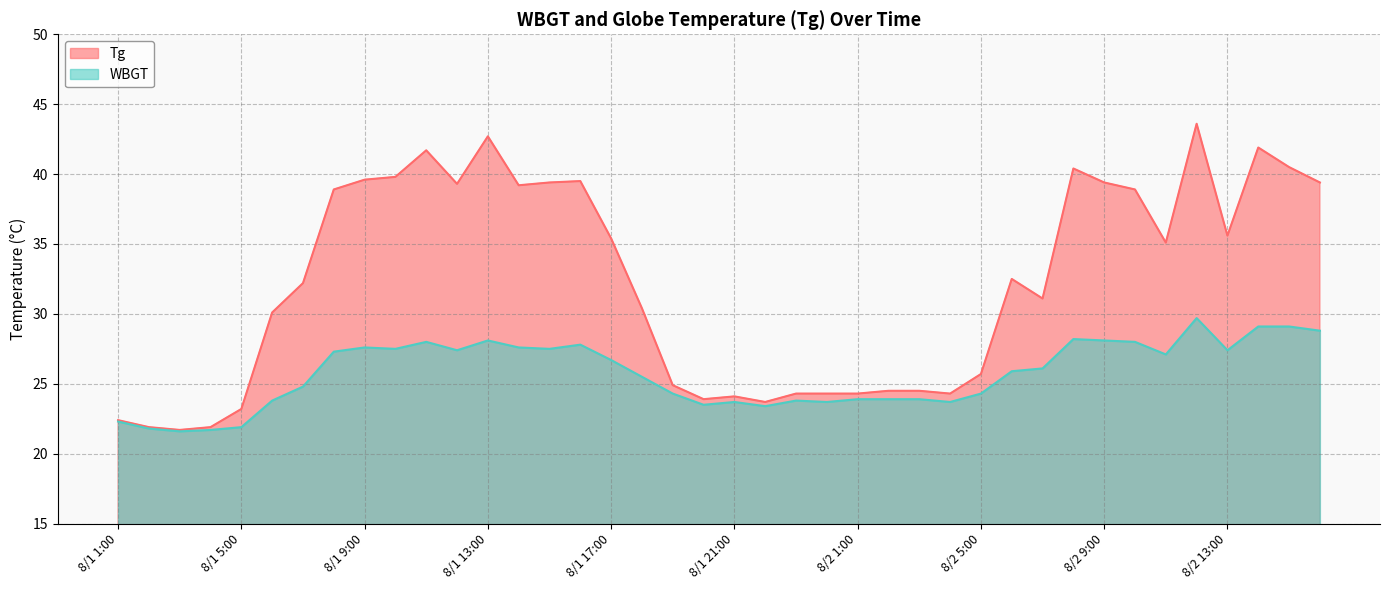

Reading right to left, what are all the values shown in this chart?

Tg: 8/2 16:00=39.4	8/2 15:00=40.5	8/2 14:00=41.9	8/2 13:00=35.6	8/2 12:00=43.6	8/2 11:00=35.1	8/2 10:00=38.9	8/2 9:00=39.4	8/2 8:00=40.4	8/2 7:00=31.1	8/2 6:00=32.5	8/2 5:00=25.7	8/2 4:00=24.3	8/2 3:00=24.5	8/2 2:00=24.5	8/2 1:00=24.3	8/1 24:00=24.3	8/1 23:00=24.3	8/1 22:00=23.7	8/1 21:00=24.1	8/1 20:00=23.9	8/1 19:00=24.9	8/1 18:00=30.4	8/1 17:00=35.4	8/1 16:00=39.5	8/1 15:00=39.4	8/1 14:00=39.2	8/1 13:00=42.7	8/1 12:00=39.3	8/1 11:00=41.7	8/1 10:00=39.8	8/1 9:00=39.6	8/1 8:00=38.9	8/1 7:00=32.2	8/1 6:00=30.1	8/1 5:00=23.2	8/1 4:00=21.9	8/1 3:00=21.7	8/1 2:00=21.9	8/1 1:00=22.4
WBGT: 8/2 16:00=28.8	8/2 15:00=29.1	8/2 14:00=29.1	8/2 13:00=27.4	8/2 12:00=29.7	8/2 11:00=27.1	8/2 10:00=28.0	8/2 9:00=28.1	8/2 8:00=28.2	8/2 7:00=26.1	8/2 6:00=25.9	8/2 5:00=24.3	8/2 4:00=23.7	8/2 3:00=23.9	8/2 2:00=23.9	8/2 1:00=23.9	8/1 24:00=23.7	8/1 23:00=23.8	8/1 22:00=23.4	8/1 21:00=23.7	8/1 20:00=23.5	8/1 19:00=24.3	8/1 18:00=25.5	8/1 17:00=26.7	8/1 16:00=27.8	8/1 15:00=27.5	8/1 14:00=27.6	8/1 13:00=28.1	8/1 12:00=27.4	8/1 11:00=28.0	8/1 10:00=27.5	8/1 9:00=27.6	8/1 8:00=27.3	8/1 7:00=24.8	8/1 6:00=23.8	8/1 5:00=21.9	8/1 4:00=21.7	8/1 3:00=21.6	8/1 2:00=21.8	8/1 1:00=22.3